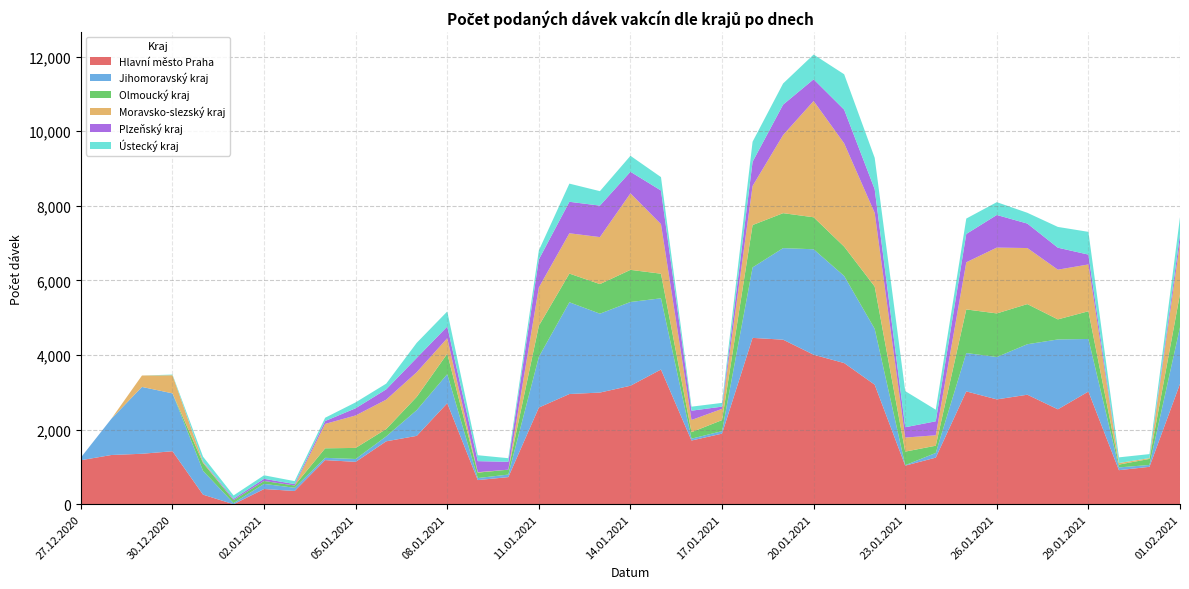

Reading left to right, list all the values displayed in this chart.

Hlavní město Praha: 27.12.2020=1180	28.12.2020=1320	29.12.2020=1353	30.12.2020=1421	31.12.2020=257	01.01.2021=0	02.01.2021=408	03.01.2021=355	04.01.2021=1183	05.01.2021=1136	06.01.2021=1687	07.01.2021=1833	08.01.2021=2709	09.01.2021=647	10.01.2021=727	11.01.2021=2592	12.01.2021=2955	13.01.2021=2994	14.01.2021=3177	15.01.2021=3612	16.01.2021=1708	17.01.2021=1893	18.01.2021=4460	19.01.2021=4412	20.01.2021=4009	21.01.2021=3785	22.01.2021=3205	23.01.2021=1035	24.01.2021=1249	25.01.2021=3025	26.01.2021=2811	27.01.2021=2936	28.01.2021=2545	29.01.2021=3021	30.01.2021=913	31.01.2021=1003	01.02.2021=3229
Jihomoravský kraj: 27.12.2020=73	28.12.2020=973	29.12.2020=1792	30.12.2020=1552	31.12.2020=639	01.01.2021=30	02.01.2021=138	03.01.2021=86	04.01.2021=61	05.01.2021=77	06.01.2021=132	07.01.2021=691	08.01.2021=779	09.01.2021=55	10.01.2021=68	11.01.2021=1360	12.01.2021=2460	13.01.2021=2115	14.01.2021=2245	15.01.2021=1909	16.01.2021=50	17.01.2021=67	18.01.2021=1889	19.01.2021=2455	20.01.2021=2827	21.01.2021=2335	22.01.2021=1498	23.01.2021=12	24.01.2021=126	25.01.2021=1029	26.01.2021=1136	27.01.2021=1354	28.01.2021=1873	29.01.2021=1410	30.01.2021=74	31.01.2021=50	01.02.2021=1516
Olmoucký kraj: 27.12.2020=0	28.12.2020=0	29.12.2020=0	30.12.2020=0	31.12.2020=211	01.01.2021=79	02.01.2021=78	03.01.2021=61	04.01.2021=255	05.01.2021=297	06.01.2021=197	07.01.2021=356	08.01.2021=548	09.01.2021=145	10.01.2021=132	11.01.2021=834	12.01.2021=769	13.01.2021=793	14.01.2021=862	15.01.2021=660	16.01.2021=174	17.01.2021=296	18.01.2021=1136	19.01.2021=937	20.01.2021=858	21.01.2021=787	22.01.2021=1134	23.01.2021=364	24.01.2021=194	25.01.2021=1169	26.01.2021=1169	27.01.2021=1076	28.01.2021=538	29.01.2021=743	30.01.2021=76	31.01.2021=162	01.02.2021=890
Moravsko-slezský kraj: 27.12.2020=1	28.12.2020=0	29.12.2020=306	30.12.2020=486	31.12.2020=24	01.01.2021=0	02.01.2021=0	03.01.2021=0	04.01.2021=654	05.01.2021=871	06.01.2021=788	07.01.2021=660	08.01.2021=416	09.01.2021=12	10.01.2021=0	11.01.2021=1028	12.01.2021=1081	13.01.2021=1260	14.01.2021=2051	15.01.2021=1329	16.01.2021=327	17.01.2021=301	18.01.2021=1047	19.01.2021=2095	20.01.2021=3117	21.01.2021=2769	22.01.2021=1975	23.01.2021=377	24.01.2021=280	25.01.2021=1264	26.01.2021=1765	27.01.2021=1503	28.01.2021=1333	29.01.2021=1255	30.01.2021=42	31.01.2021=22	01.02.2021=1382
Plzeňský kraj: 27.12.2020=0	28.12.2020=0	29.12.2020=0	30.12.2020=0	31.12.2020=15	01.01.2021=37	02.01.2021=58	03.01.2021=38	04.01.2021=78	05.01.2021=193	06.01.2021=276	07.01.2021=384	08.01.2021=313	09.01.2021=296	10.01.2021=211	11.01.2021=749	12.01.2021=844	13.01.2021=844	14.01.2021=579	15.01.2021=901	16.01.2021=249	17.01.2021=60	18.01.2021=649	19.01.2021=815	20.01.2021=582	21.01.2021=903	22.01.2021=635	23.01.2021=276	24.01.2021=375	25.01.2021=759	26.01.2021=874	27.01.2021=656	28.01.2021=589	29.01.2021=264	30.01.2021=0	31.01.2021=0	01.02.2021=217
Ústecký kraj: 27.12.2020=0	28.12.2020=0	29.12.2020=0	30.12.2020=17	31.12.2020=130	01.01.2021=90	02.01.2021=94	03.01.2021=79	04.01.2021=88	05.01.2021=158	06.01.2021=153	07.01.2021=404	08.01.2021=404	09.01.2021=159	10.01.2021=96	11.01.2021=243	12.01.2021=487	13.01.2021=388	14.01.2021=428	15.01.2021=360	16.01.2021=108	17.01.2021=100	18.01.2021=538	19.01.2021=567	20.01.2021=664	21.01.2021=949	22.01.2021=840	23.01.2021=969	24.01.2021=310	25.01.2021=413	26.01.2021=344	27.01.2021=289	28.01.2021=557	29.01.2021=610	30.01.2021=152	31.01.2021=107	01.02.2021=462